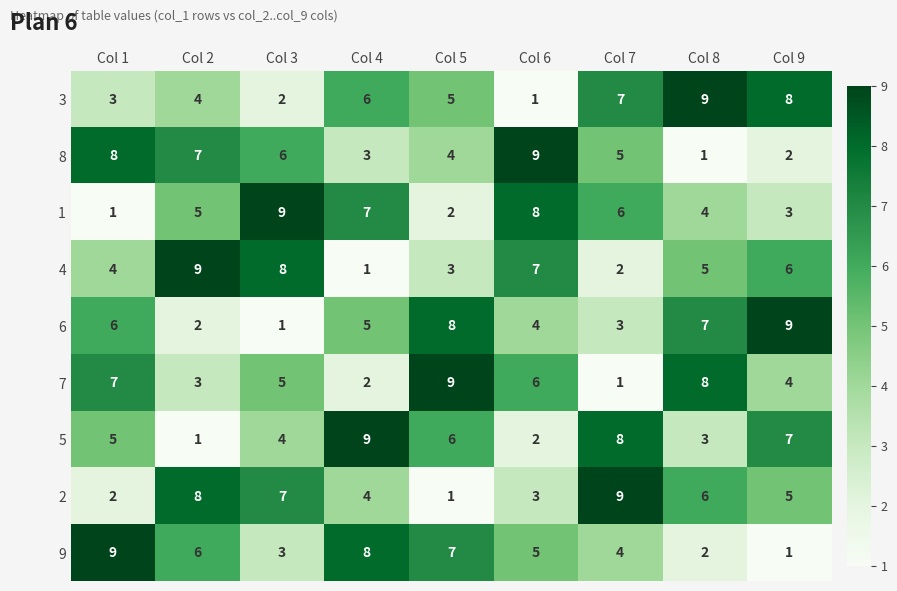

True or false: 1 has a value of 5 at Col 2.

True